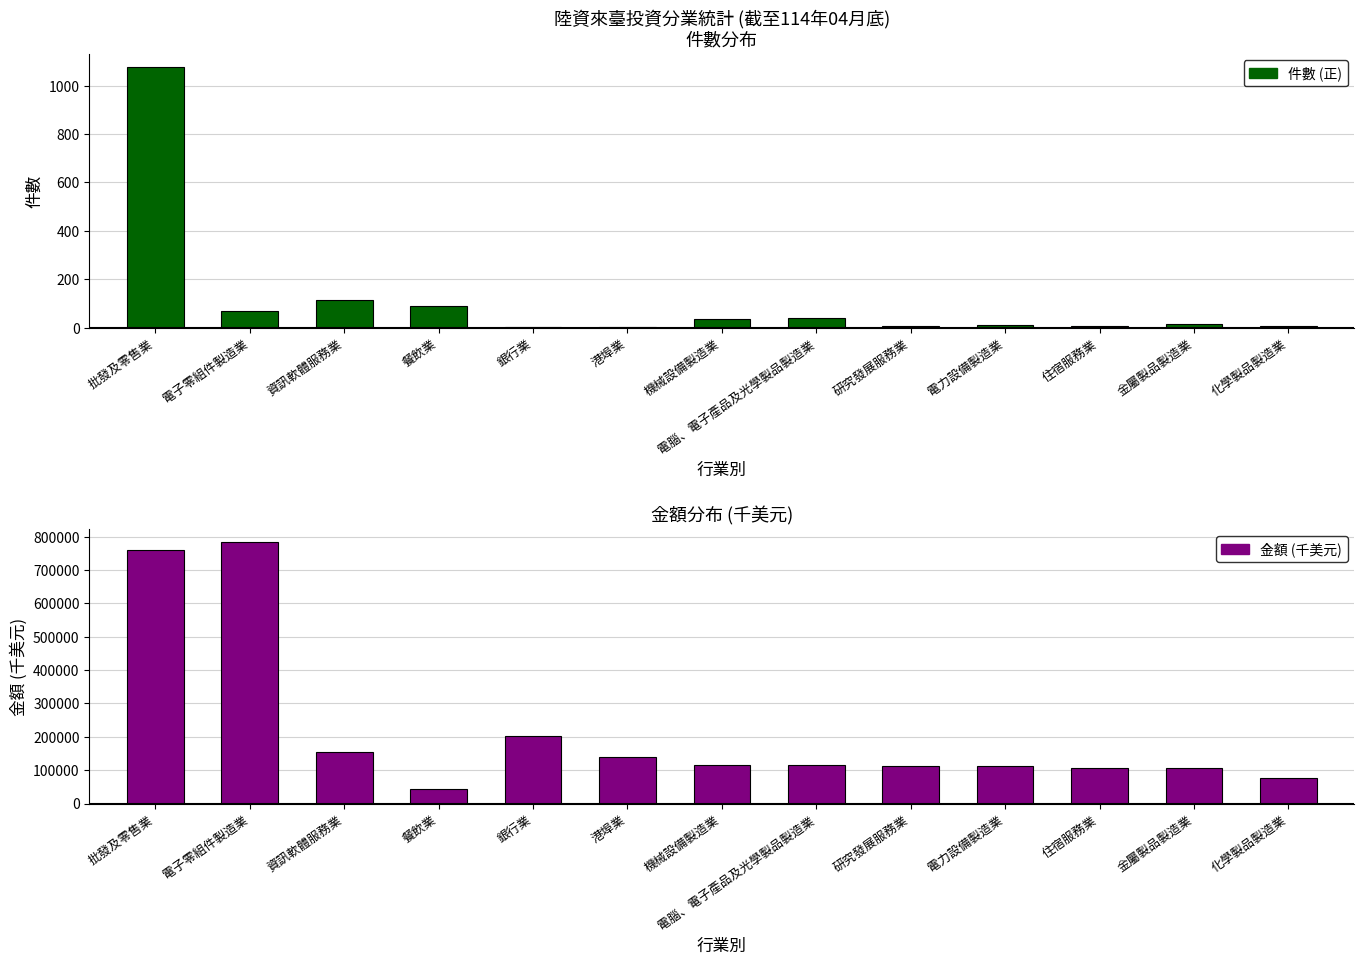

Reading left to right, what are all the values shown in this chart?

件數: 批發及零售業=1079.0	電子零組件製造業=67.0	資訊軟體服務業=114.0	餐飲業=90.0	銀行業=3.0	港埠業=1.0	機械設備製造業=37.0	電腦、電子產品及光學製品製造業=39.0	研究發展服務業=9.0	電力設備製造業=10.0	住宿服務業=5.0	金屬製品製造業=15.0	化學製品製造業=7.0
金額 (千美元): 批發及零售業=760498.6	電子零組件製造業=782846.2	資訊軟體服務業=153754.6	餐飲業=43448.9	銀行業=201440.7	港埠業=139108.0	機械設備製造業=116528.4	電腦、電子產品及光學製品製造業=114347.8	研究發展服務業=112135.0	電力設備製造業=111155.3	住宿服務業=106452.6	金屬製品製造業=107054.0	化學製品製造業=75979.5